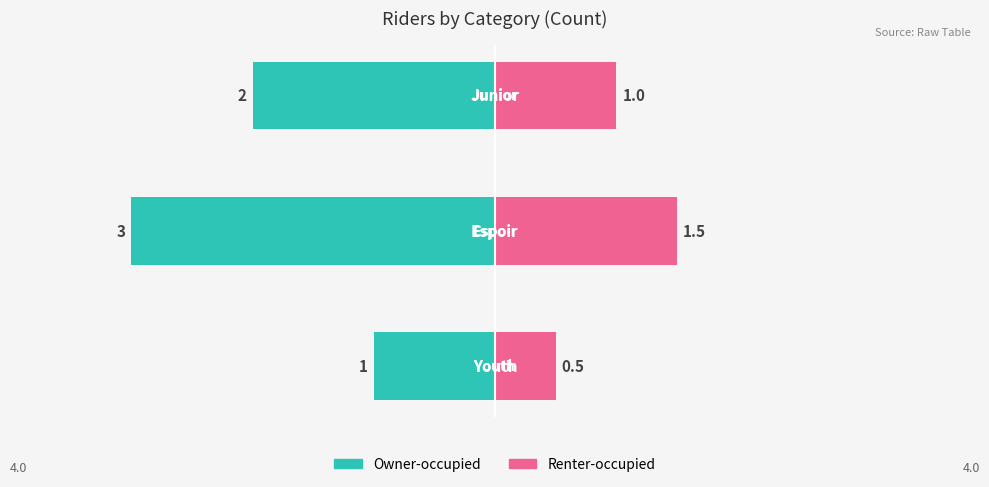

What is the difference between the maximum and minimum values in the Owner-occupied series?

2.0